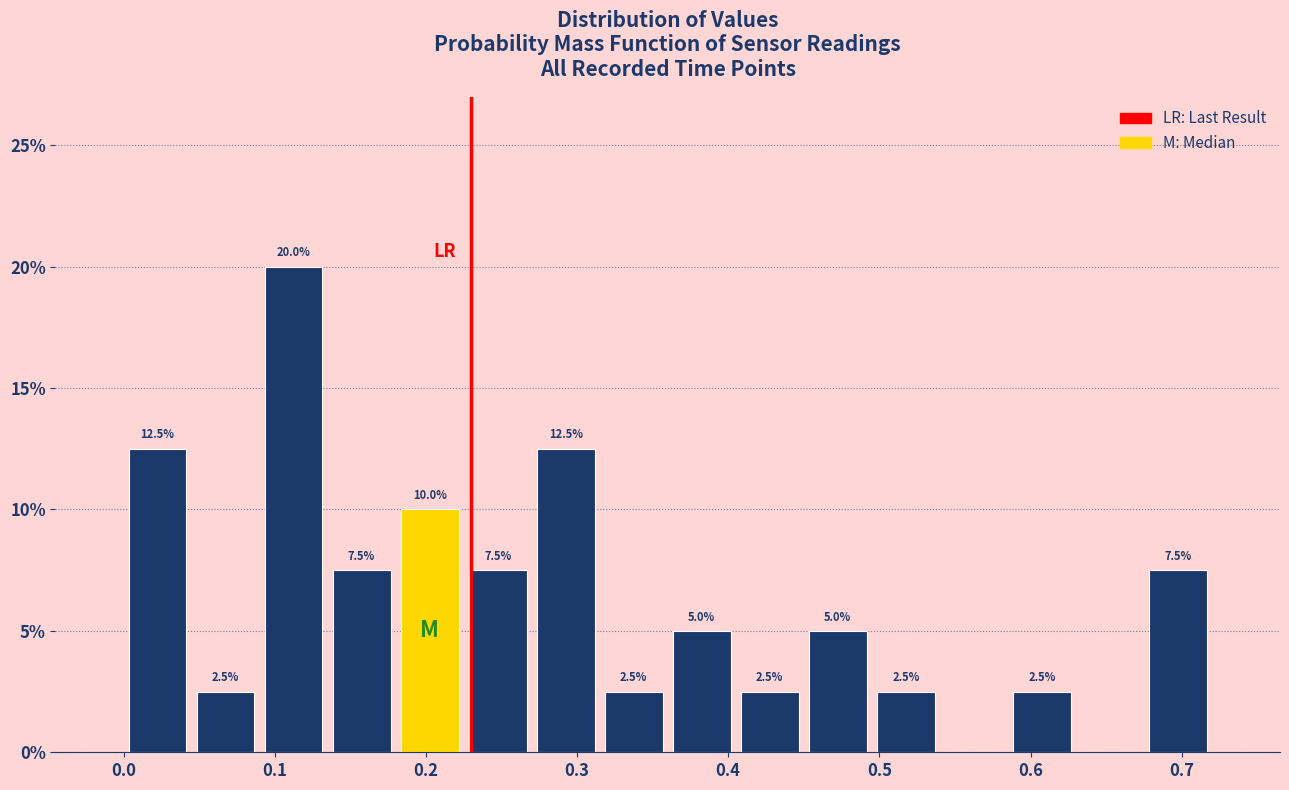

Over which range of the x-axis is the bar tallest?

0.090 to 0.135